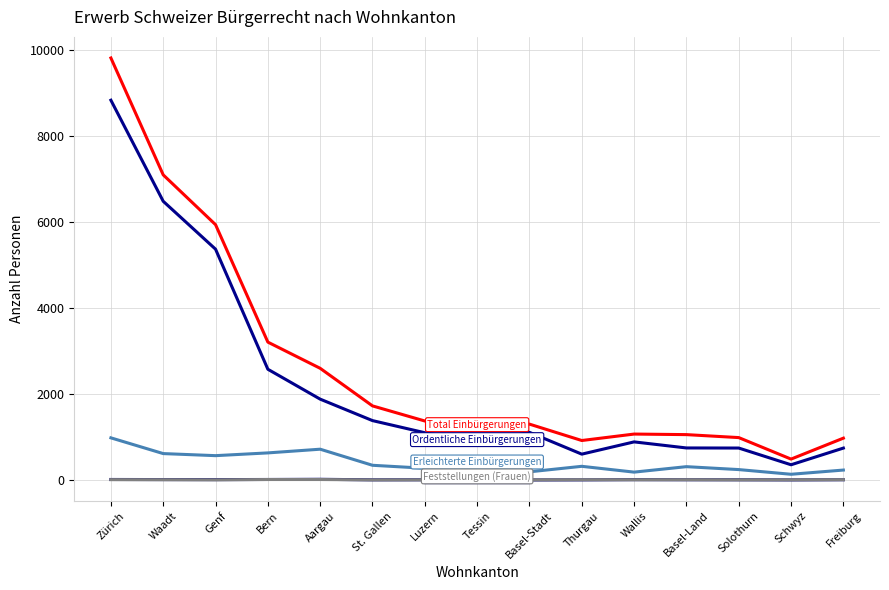

What is the spread (max minus min) of values at Wallis?

1063